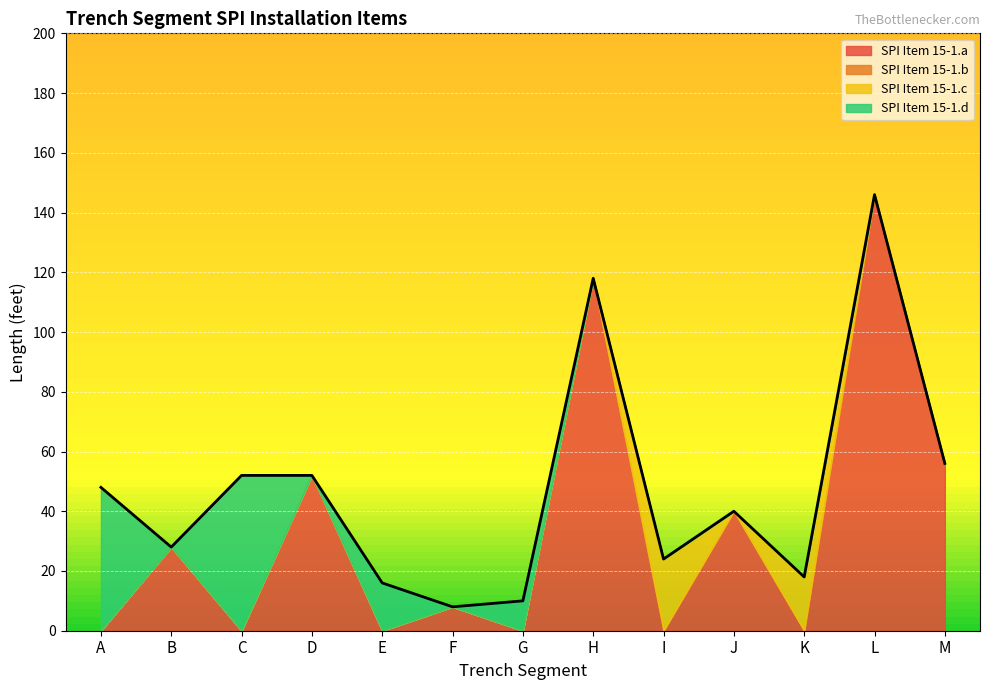

At which category is the sum across all series the highest?

L